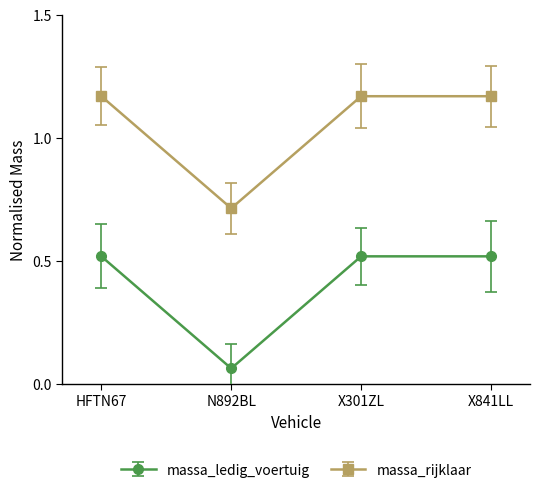

List the series in order of their peak value, highest first.

massa_rijklaar, massa_ledig_voertuig